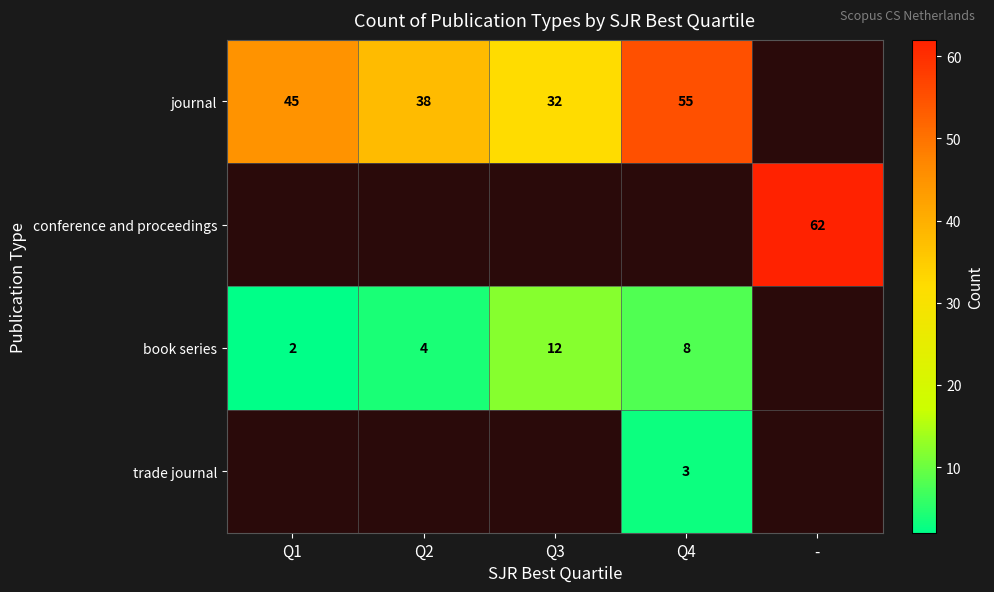

The book series series shows 8 at Q4. True or false?

True